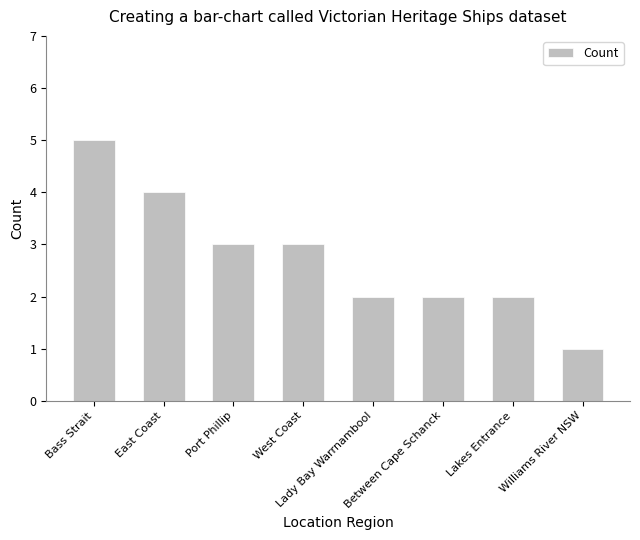

What is the difference between the maximum and second lowest values?

3